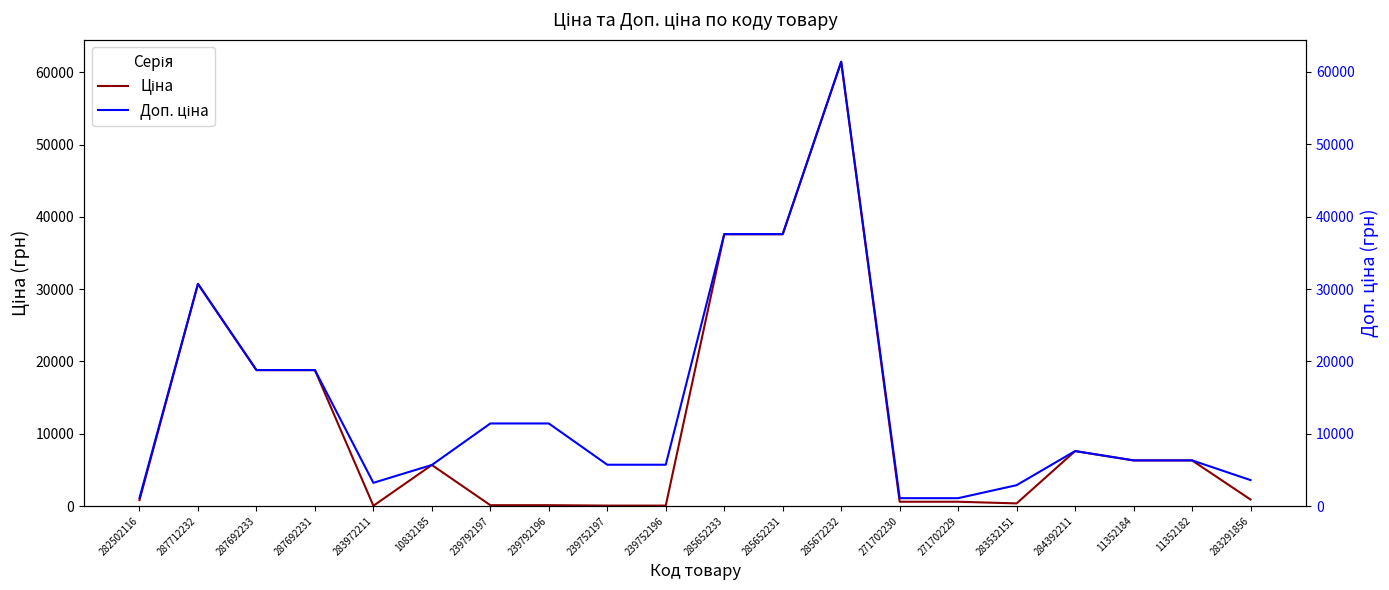

At which label is Ціна closest to 30733?

287712232